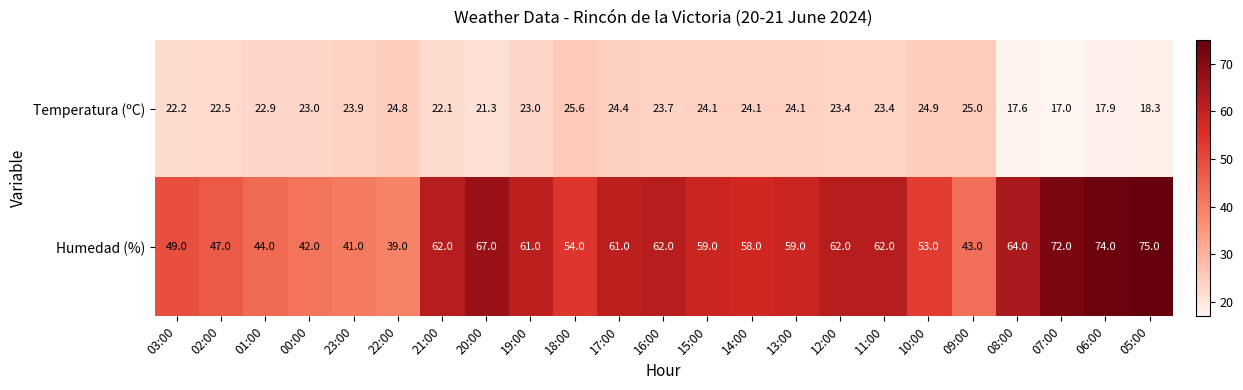

What is the smallest value displayed?

17.0